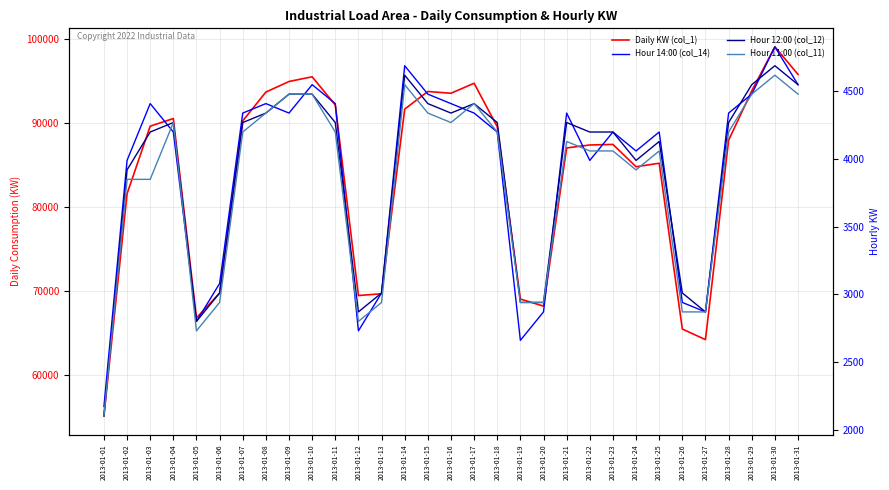

Which series has the largest total across all categories?

Daily KW (col_1)